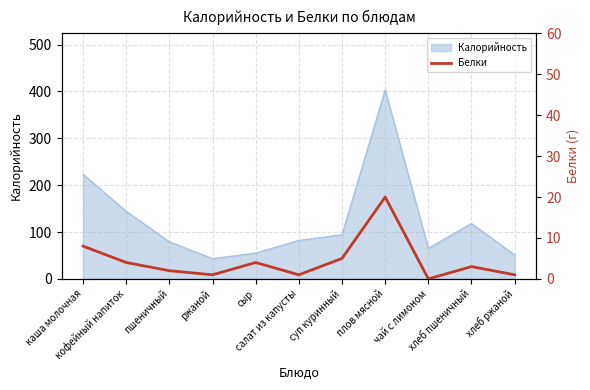

The chart shows a value of 7 at чай с лимоном. True or false?

False